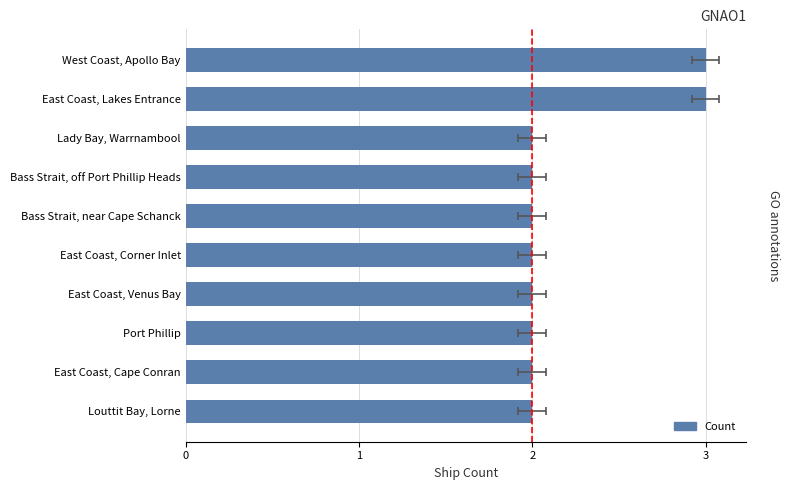

What is the value of the 4th bar from the left?

2